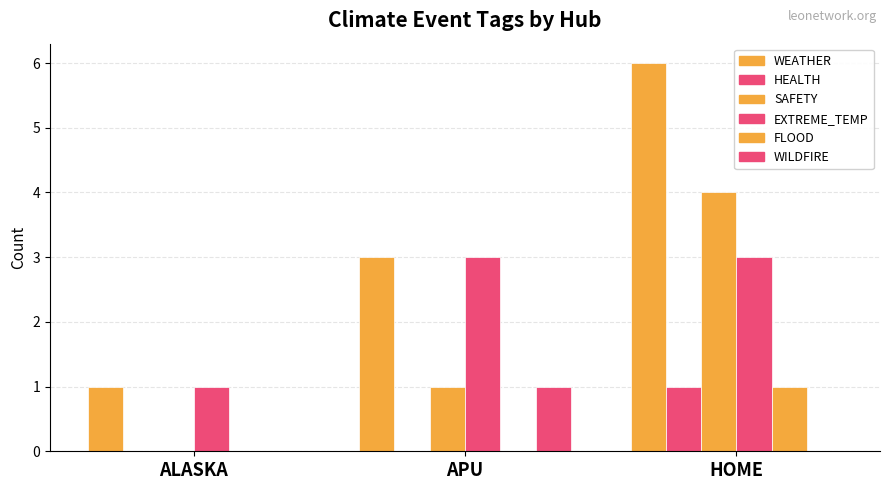

How many groups of bars are there?

3